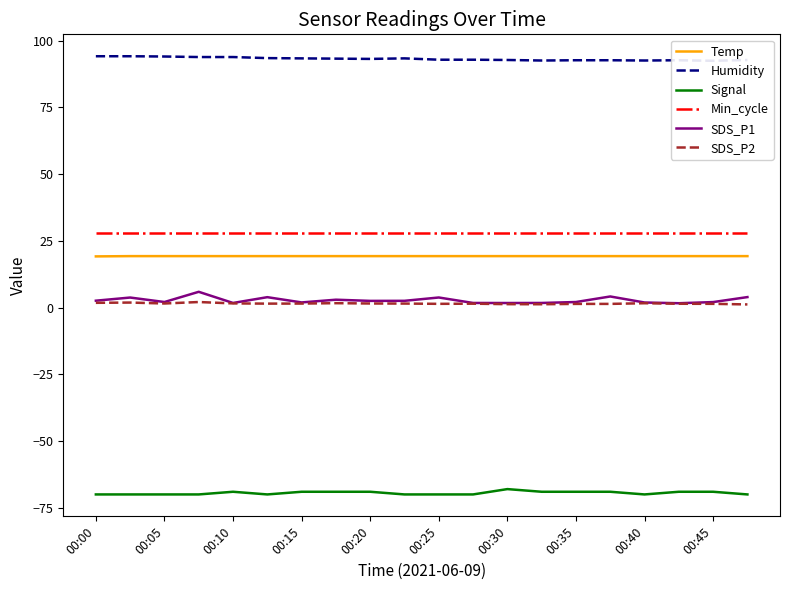

True or false: Humidity and SDS_P2 intersect in this chart.

False